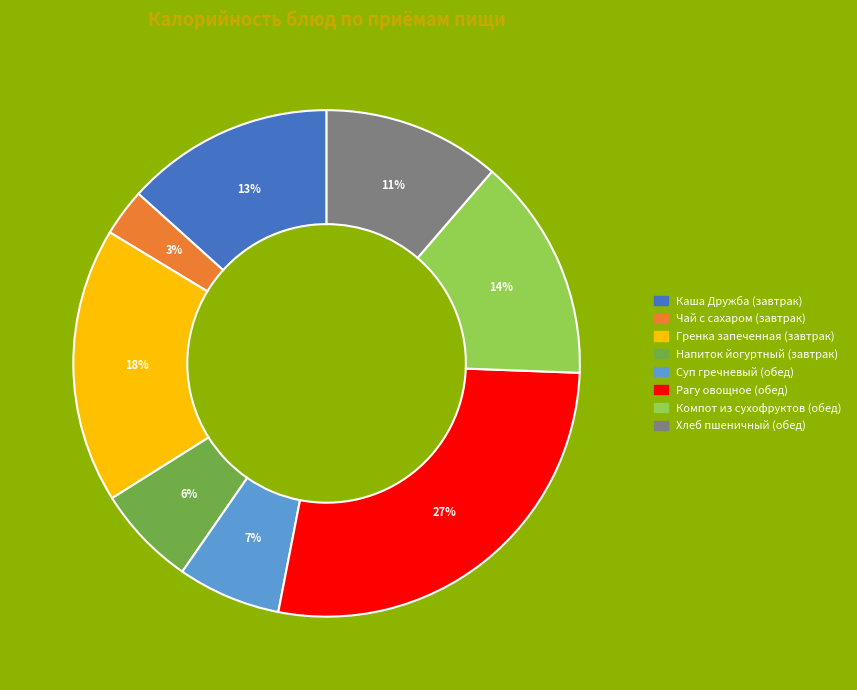

To the nearest percent, what is the average slice percentage?

12%